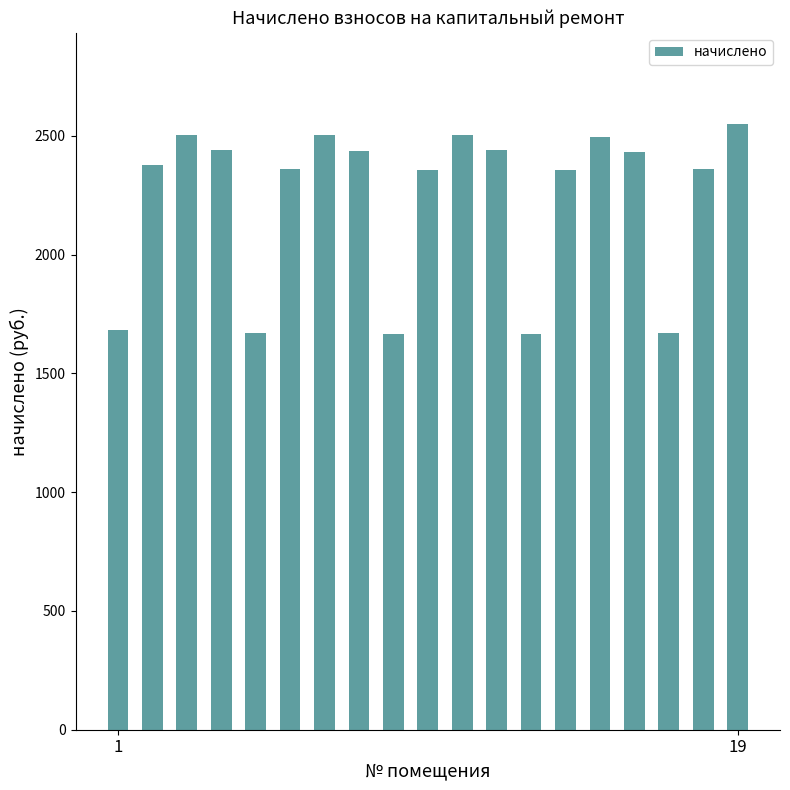

What is the value of the 18th bar from the left?

2360.0